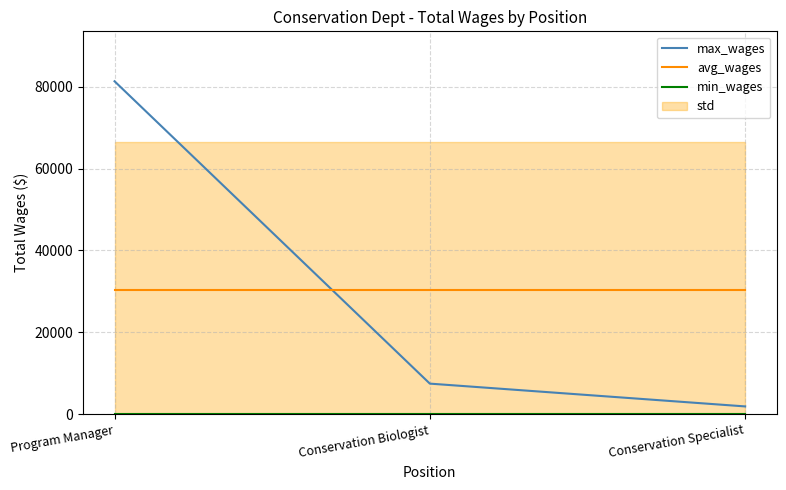

At Conservation Biologist, list the series in order from smallest to largest.

min_wages, max_wages, avg_wages